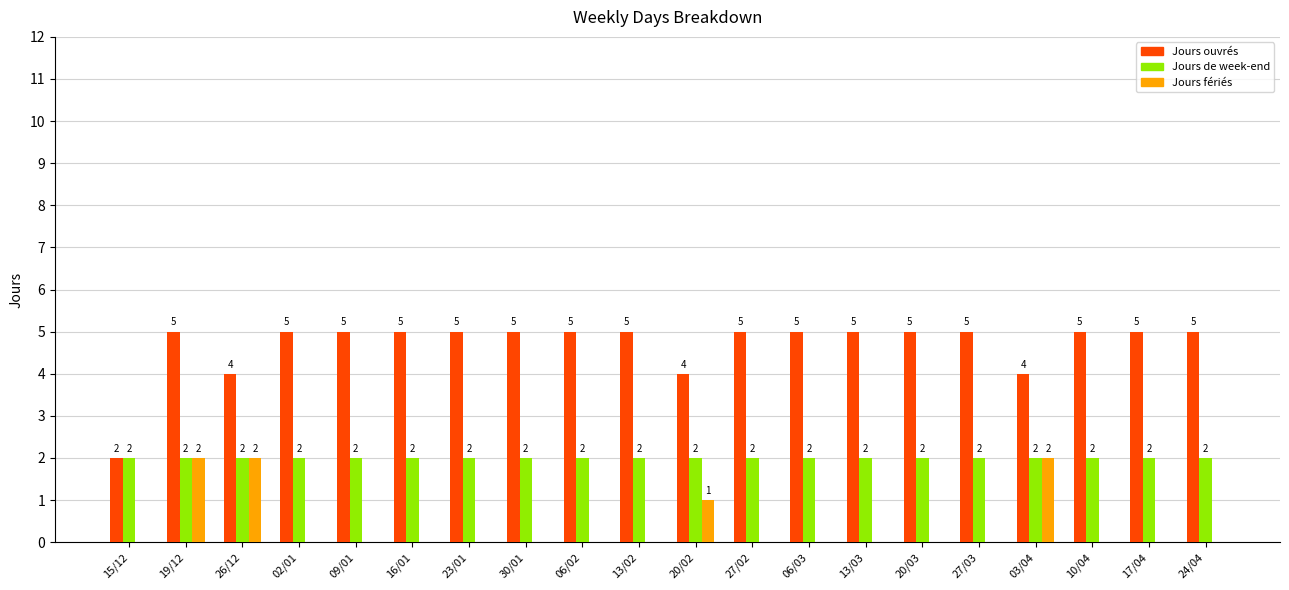

Reading left to right, what are all the values shown in this chart?

Jours ouvrés: 15/12=2	19/12=5	26/12=4	02/01=5	09/01=5	16/01=5	23/01=5	30/01=5	06/02=5	13/02=5	20/02=4	27/02=5	06/03=5	13/03=5	20/03=5	27/03=5	03/04=4	10/04=5	17/04=5	24/04=5
Jours de week-end: 15/12=2	19/12=2	26/12=2	02/01=2	09/01=2	16/01=2	23/01=2	30/01=2	06/02=2	13/02=2	20/02=2	27/02=2	06/03=2	13/03=2	20/03=2	27/03=2	03/04=2	10/04=2	17/04=2	24/04=2
Jours fériés: 15/12=0	19/12=2	26/12=2	02/01=0	09/01=0	16/01=0	23/01=0	30/01=0	06/02=0	13/02=0	20/02=1	27/02=0	06/03=0	13/03=0	20/03=0	27/03=0	03/04=2	10/04=0	17/04=0	24/04=0